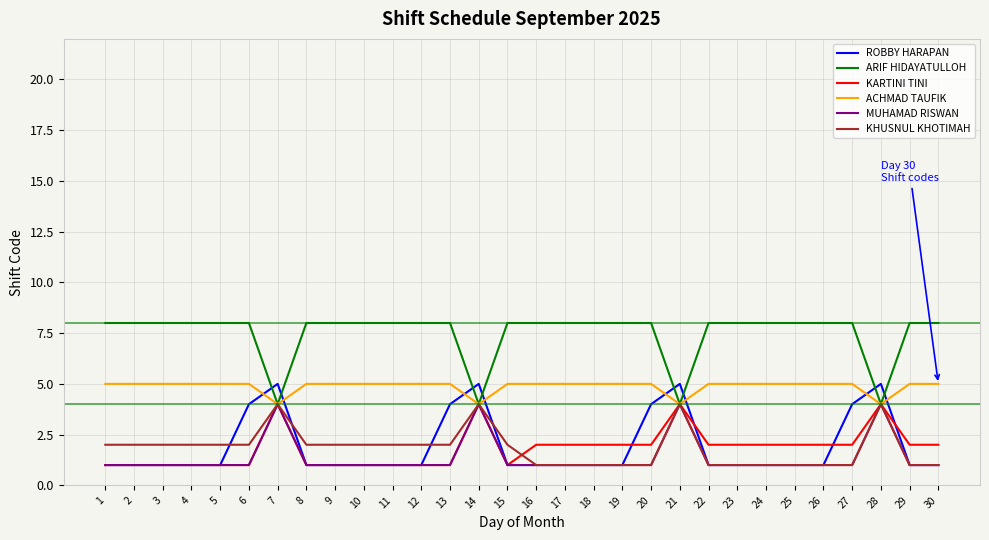

Which series has the largest total across all categories?

ARIF HIDAYATULLOH